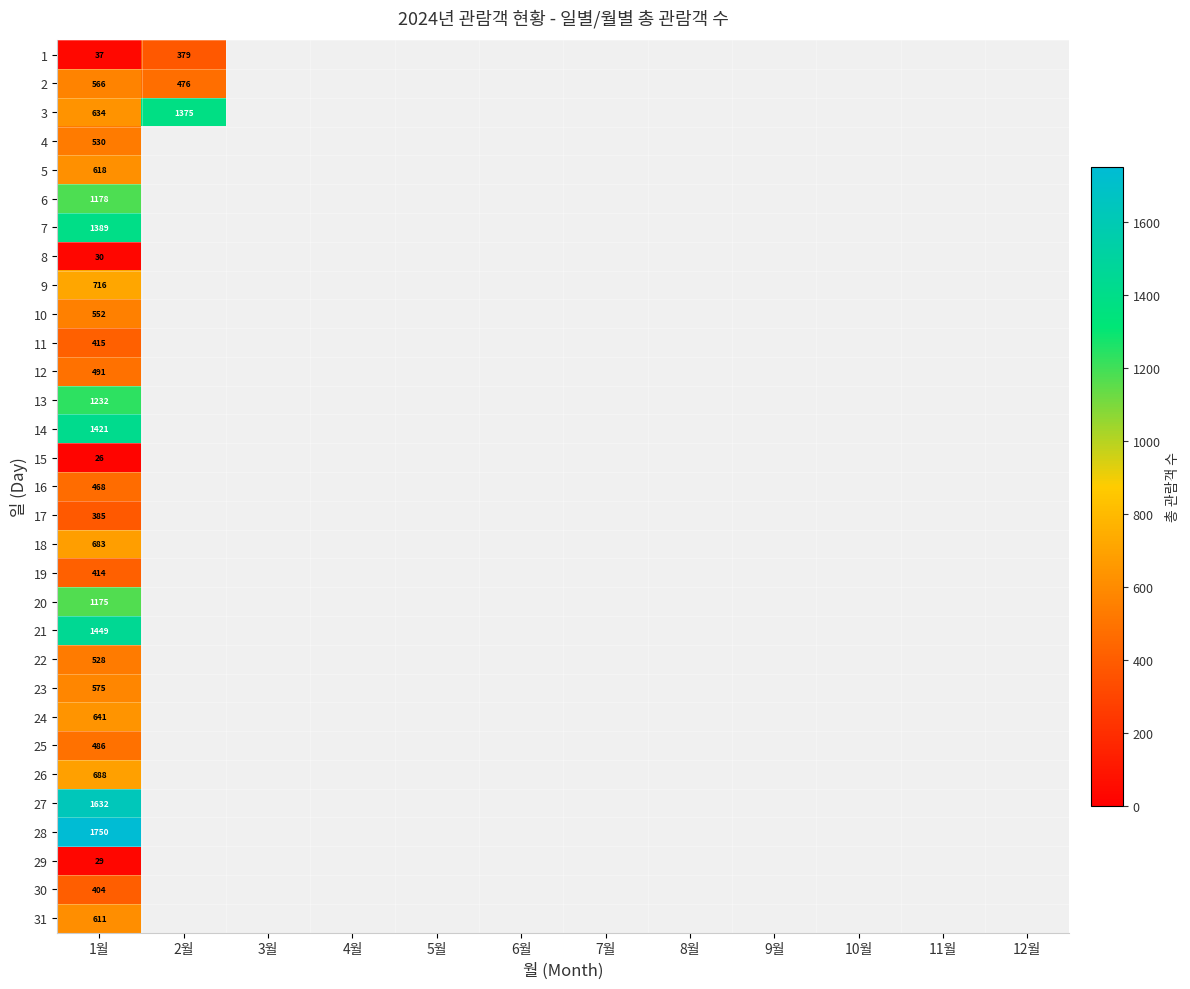

Rank the series at 1월 from lowest to highest value.

15, 29, 8, 1, 17, 30, 19, 11, 16, 25, 12, 22, 4, 10, 2, 23, 31, 5, 3, 24, 18, 26, 9, 20, 6, 13, 7, 14, 21, 27, 28